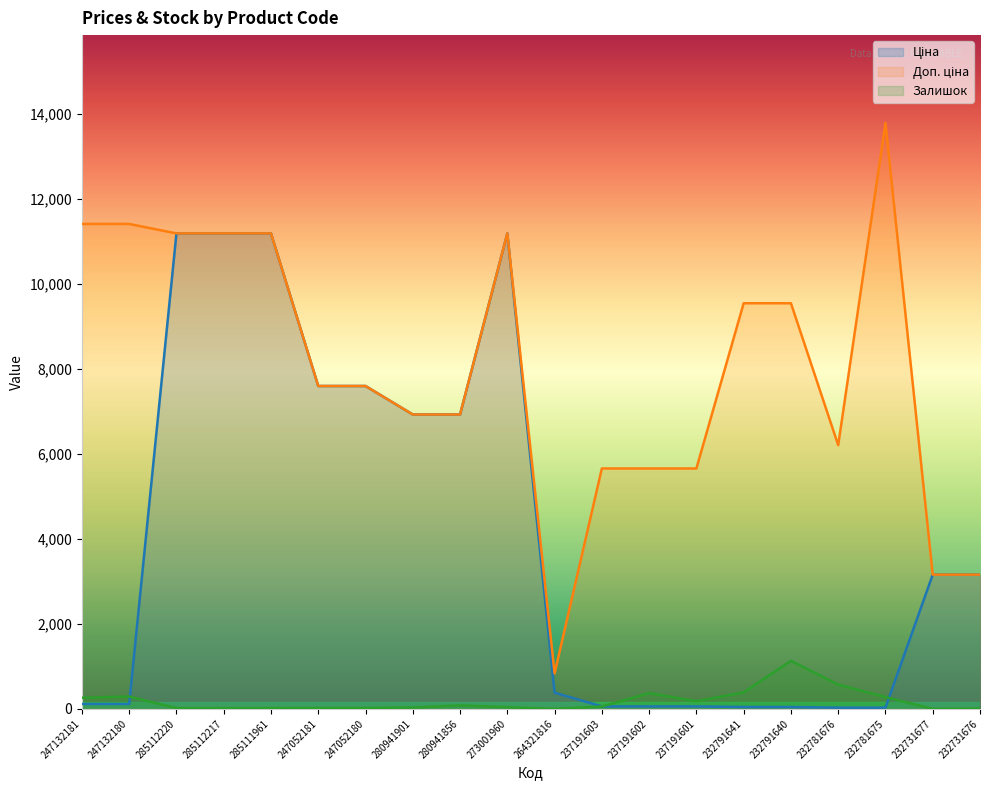

What is the highest value of the Доп. ціна series?

13785.8